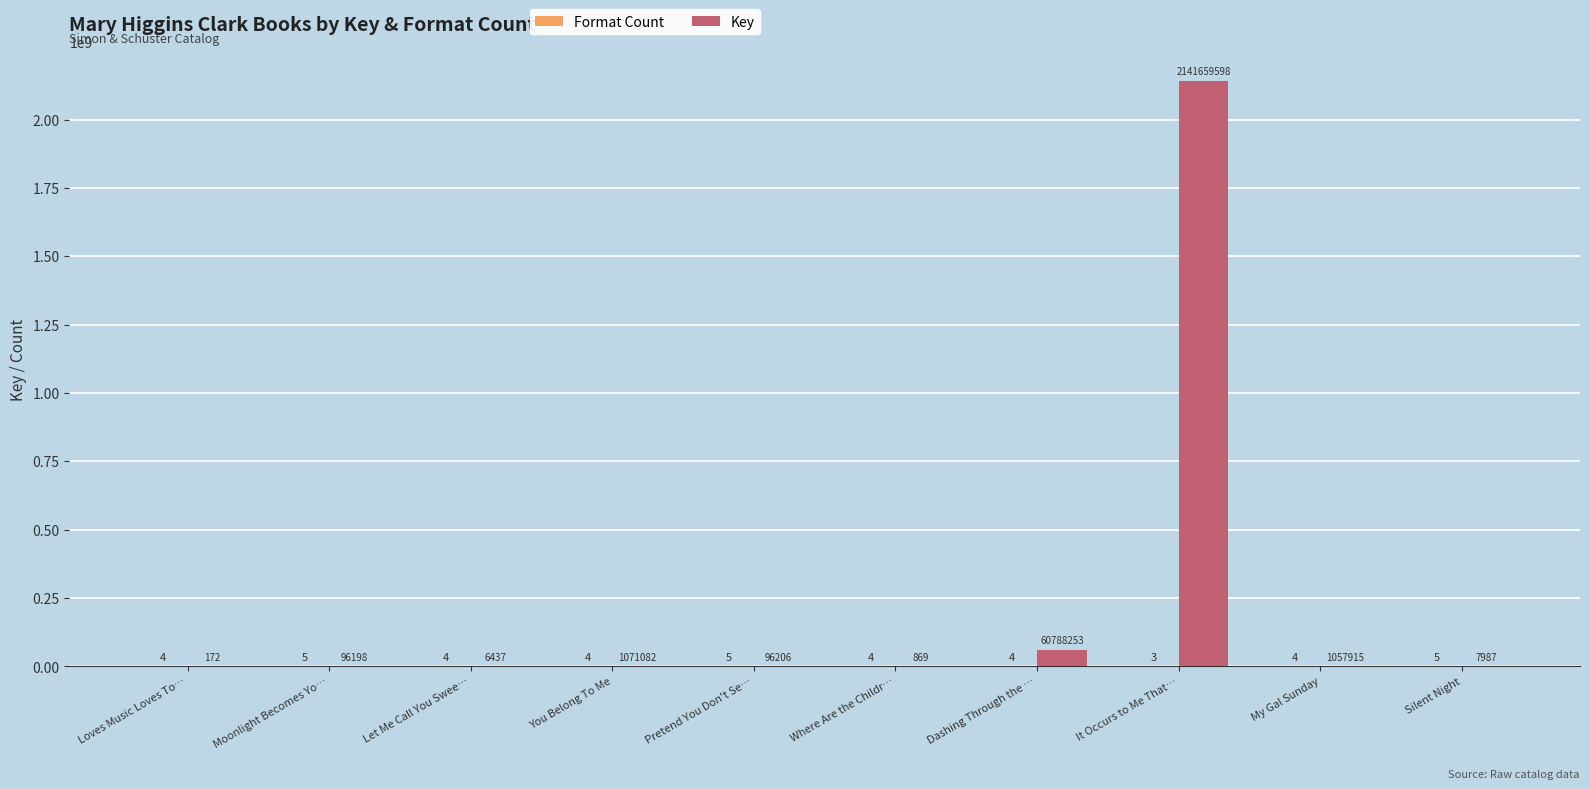

Between You Belong To Me and It Occurs to Me That…, which series saw the biggest shift?

Key